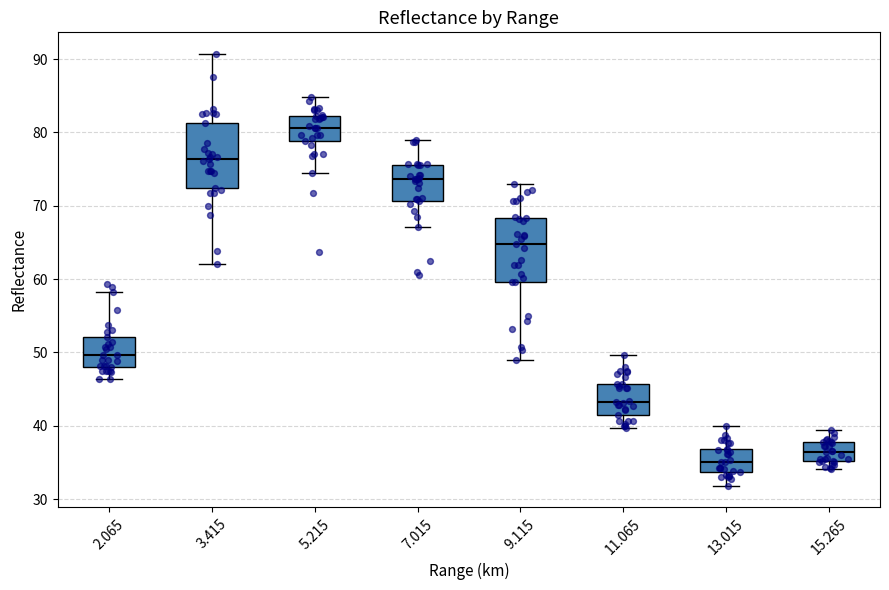

Reading left to right, transcribe this box plot: for each box, give where its median line is, the range the box spans, and where its two whiskers end, as read against the y-axis. The values are not printed on the chart, so give them approximately, as read against the axis.

2.065: median 50, box 48 to 52, whiskers 46 to 58
3.415: median 76, box 72 to 81, whiskers 62 to 91
5.215: median 81, box 79 to 82, whiskers 75 to 85
7.015: median 74, box 71 to 76, whiskers 67 to 79
9.115: median 65, box 60 to 68, whiskers 49 to 73
11.065: median 43, box 42 to 46, whiskers 40 to 50
13.015: median 35, box 34 to 37, whiskers 32 to 40
15.265: median 36, box 35 to 38, whiskers 34 to 39